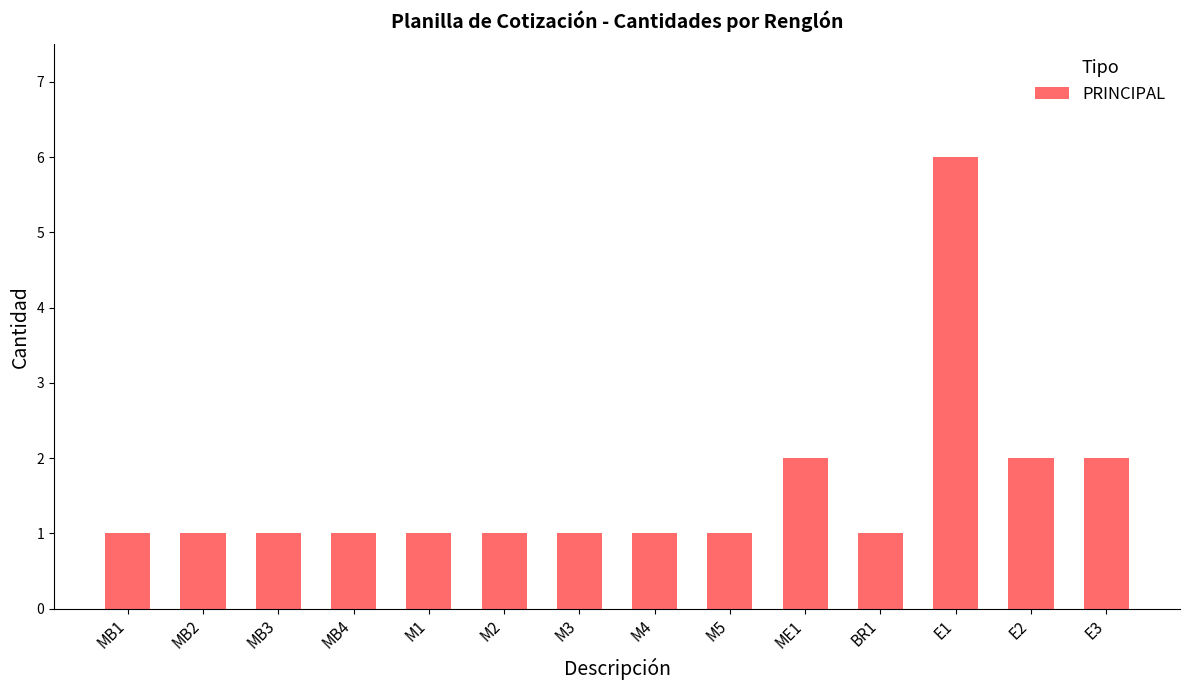

Reading right to left, list all the values displayed in this chart.

2	2	6	1	2	1	1	1	1	1	1	1	1	1